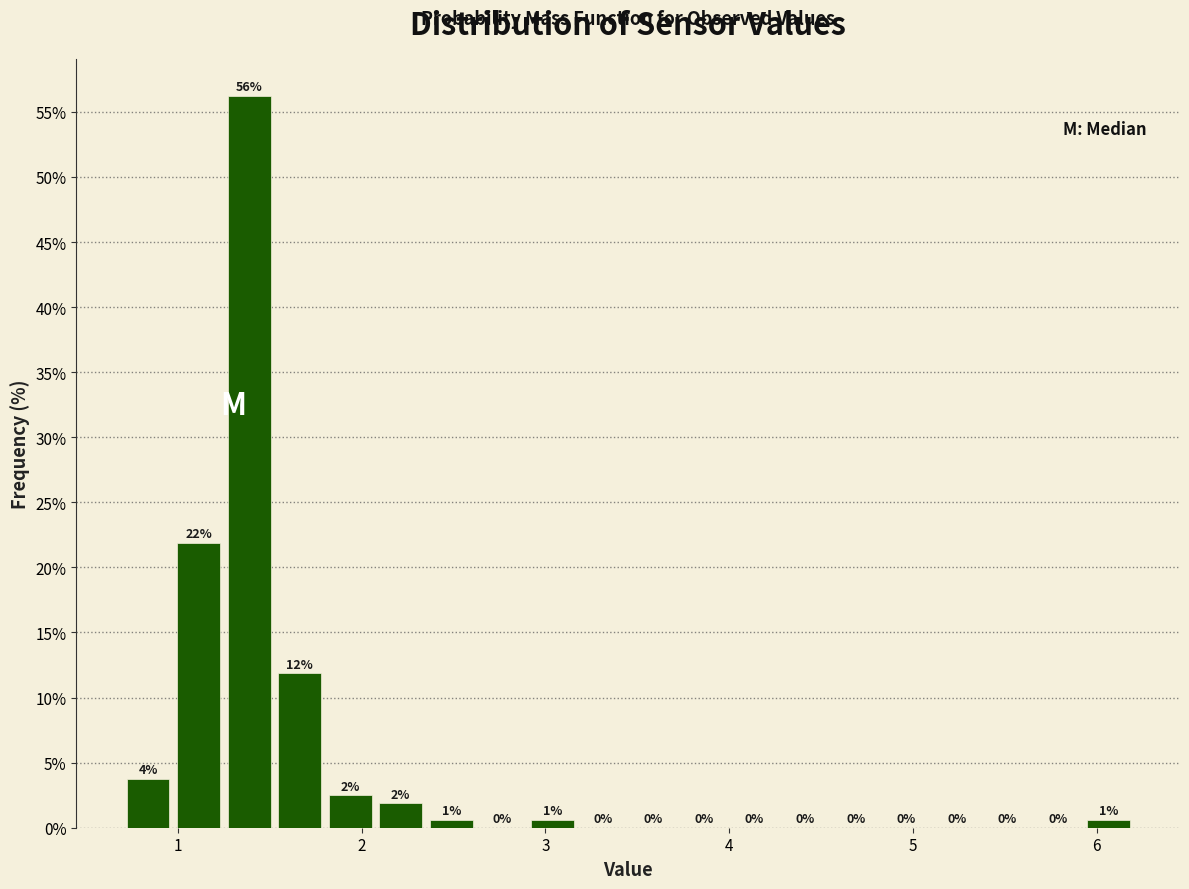

Read against the x-axis, roughly where is the centre of the tallest bar?

1.4